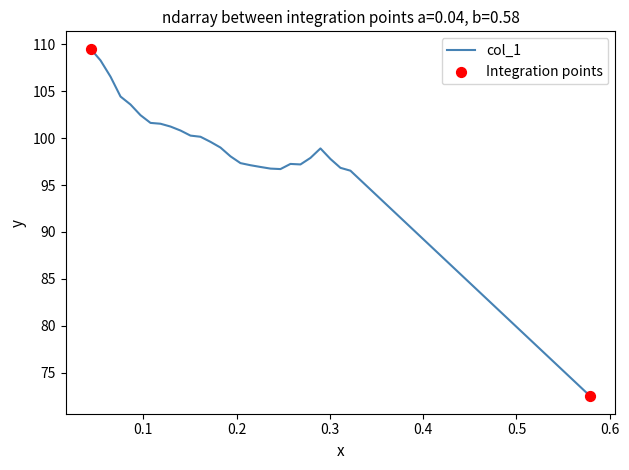

What is the greatest value displayed?

109.5